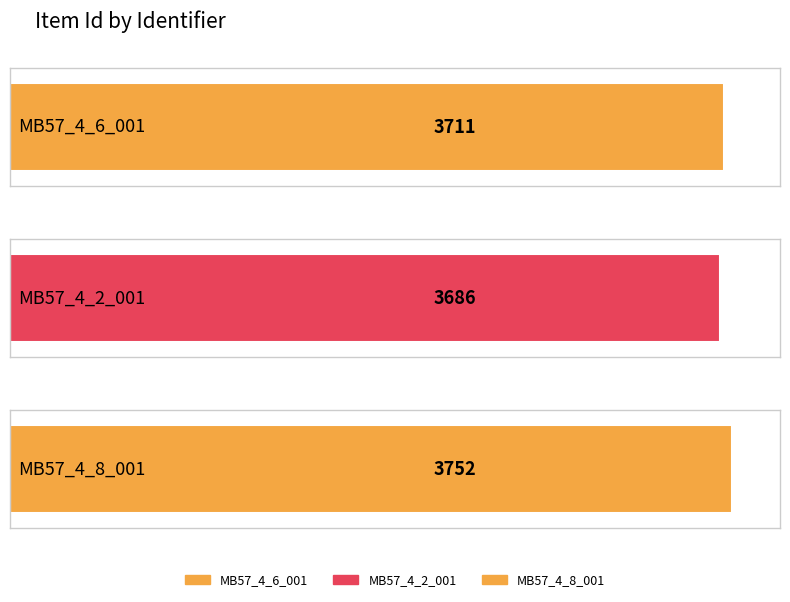

What is the difference between the maximum and minimum values?

66